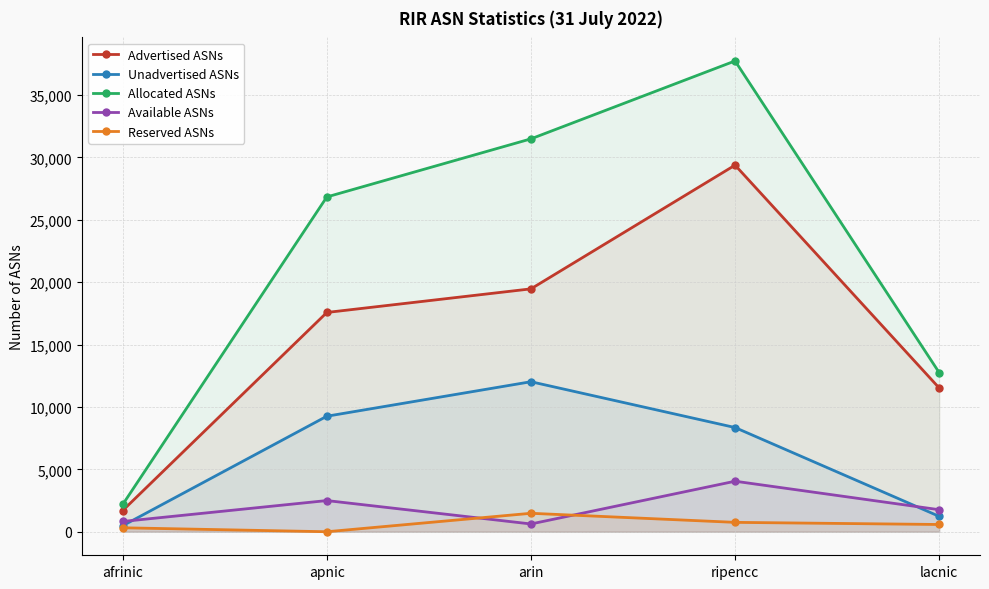

What are all the series names shown in the legend?

Advertised ASNs, Unadvertised ASNs, Allocated ASNs, Available ASNs, Reserved ASNs